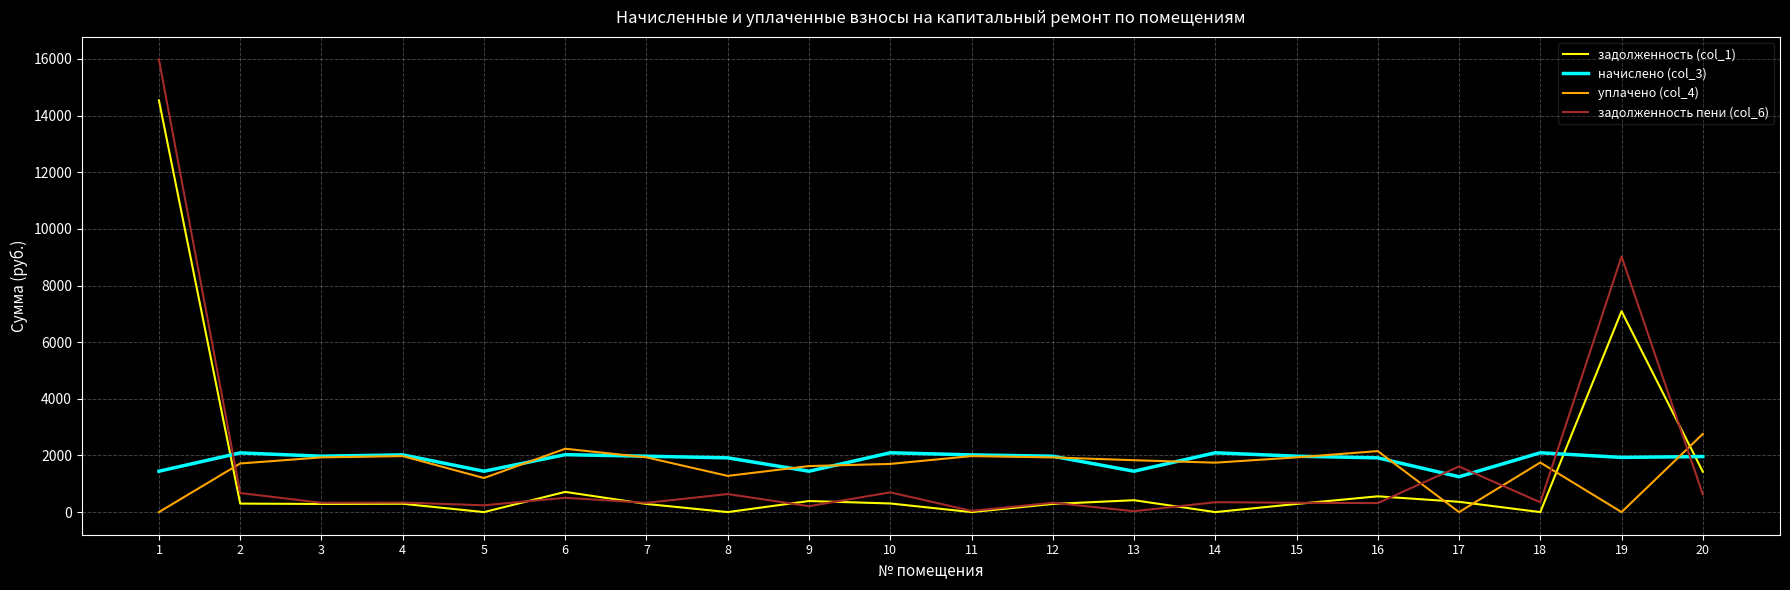

What is the minimum value for задолженность пени (col_6)?

30.7